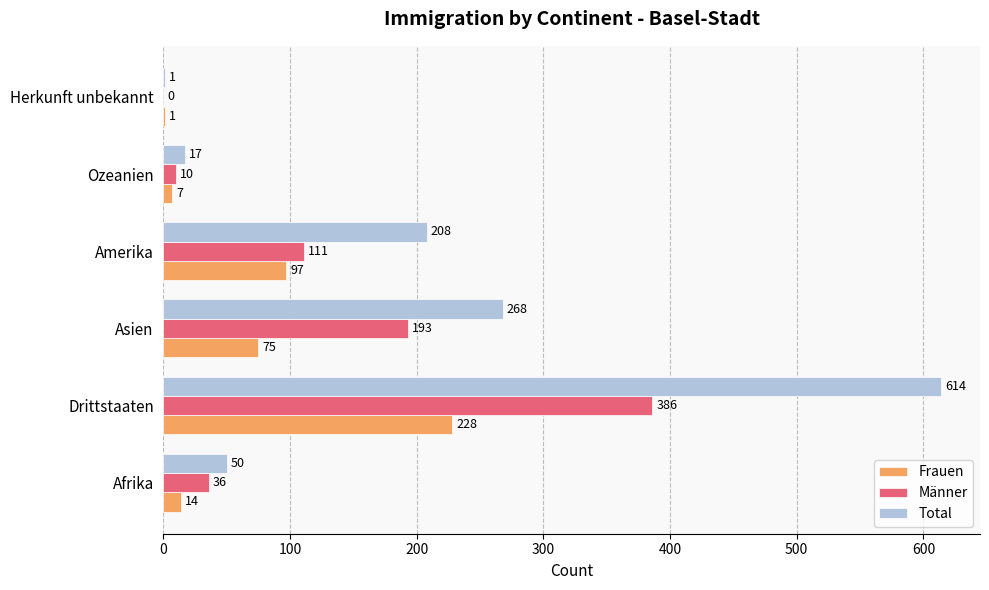

At which category is the sum across all series the highest?

Drittstaaten